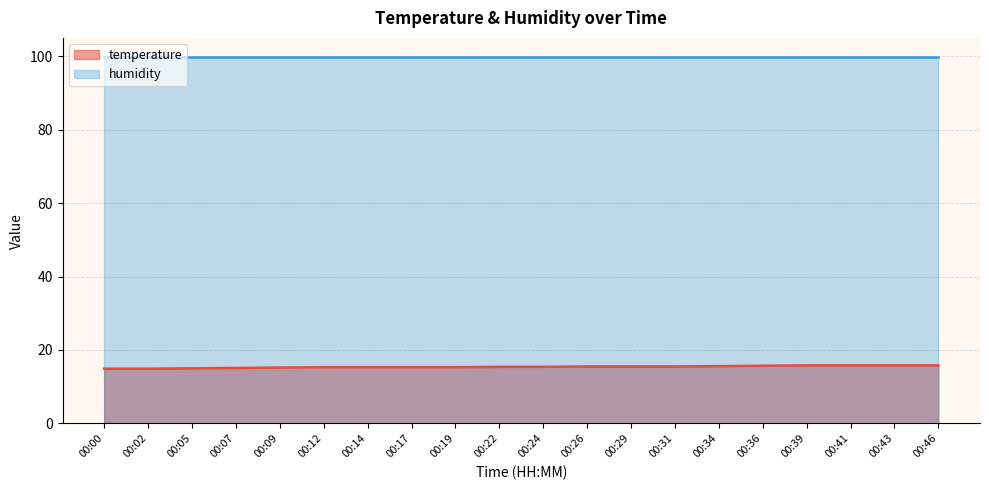

At which label is the value closest to 15?

00:05